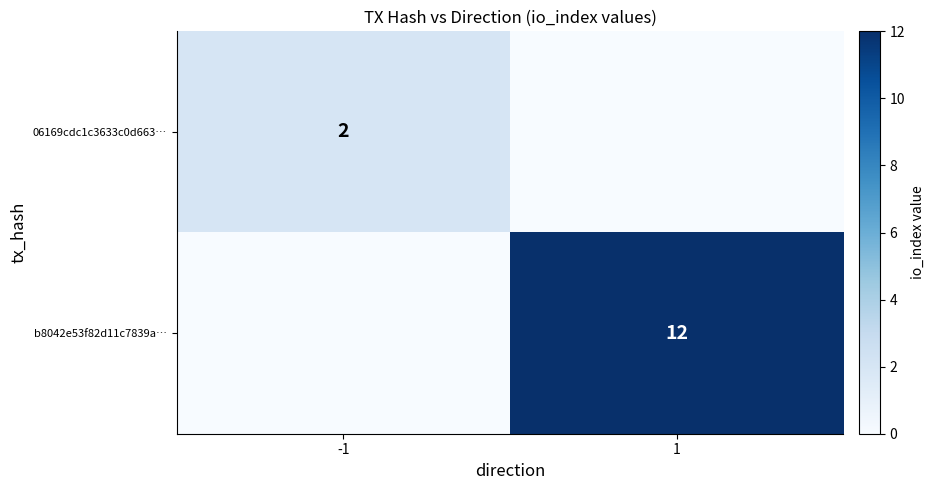

What is the difference between the highest and lowest values at -1?

2